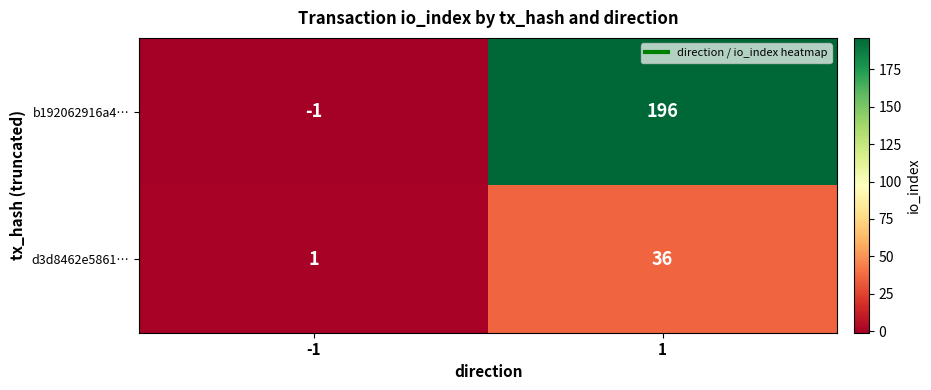

The d3d8462e5861… series shows 1 at -1. True or false?

True